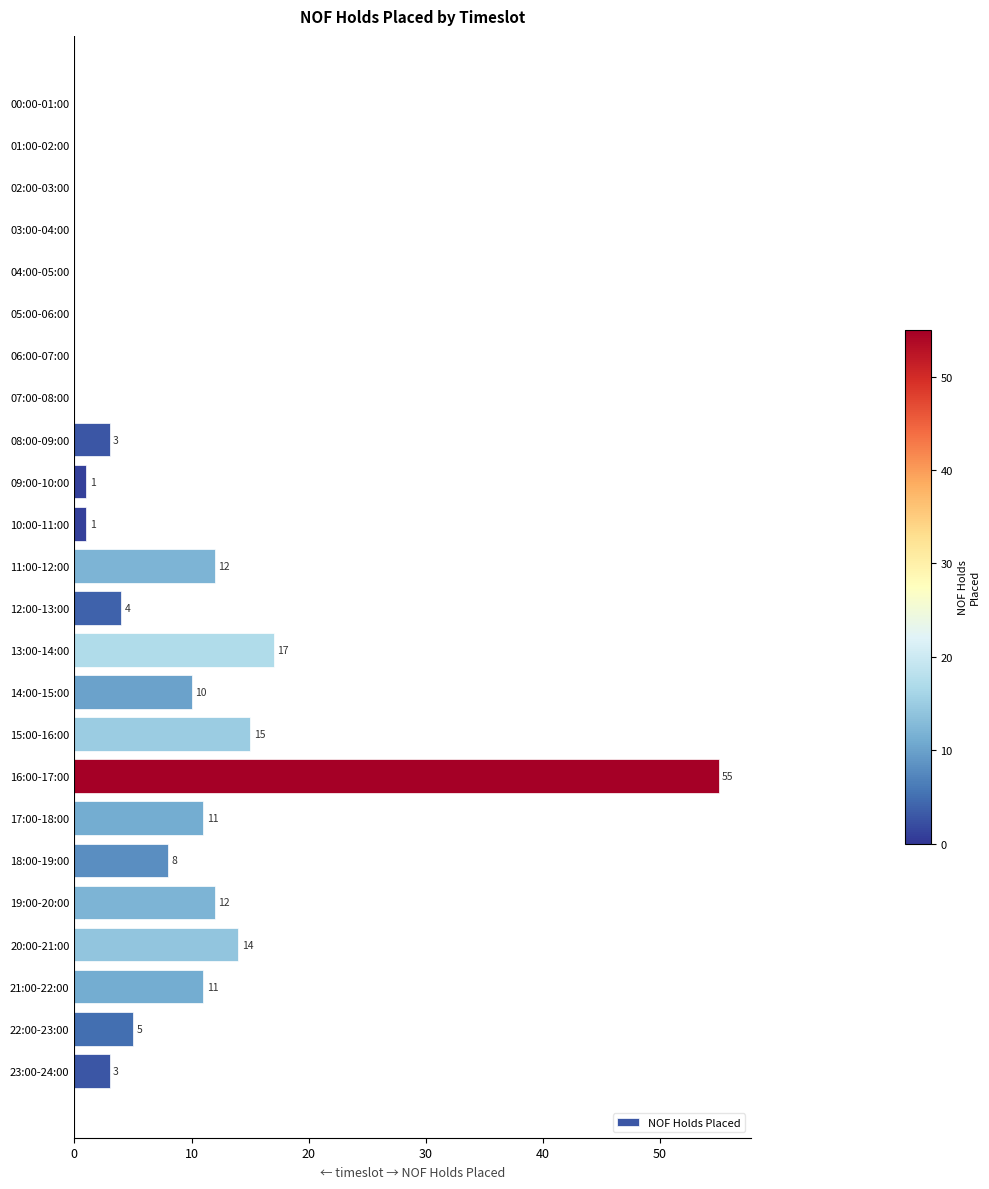

How many series are shown in this chart?

1